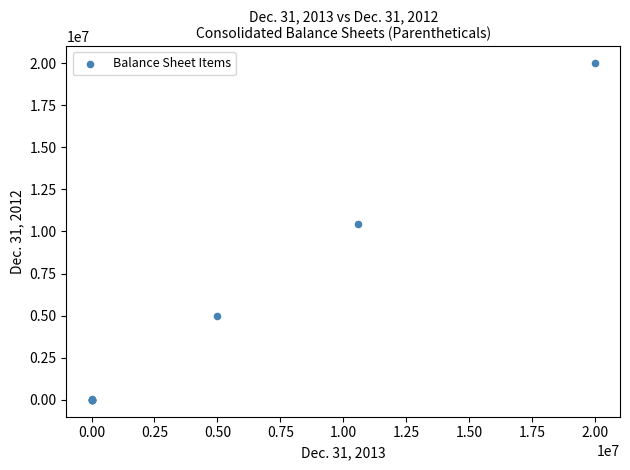

What Y value in the scatter plot is closest to 10000000?

10453255.0